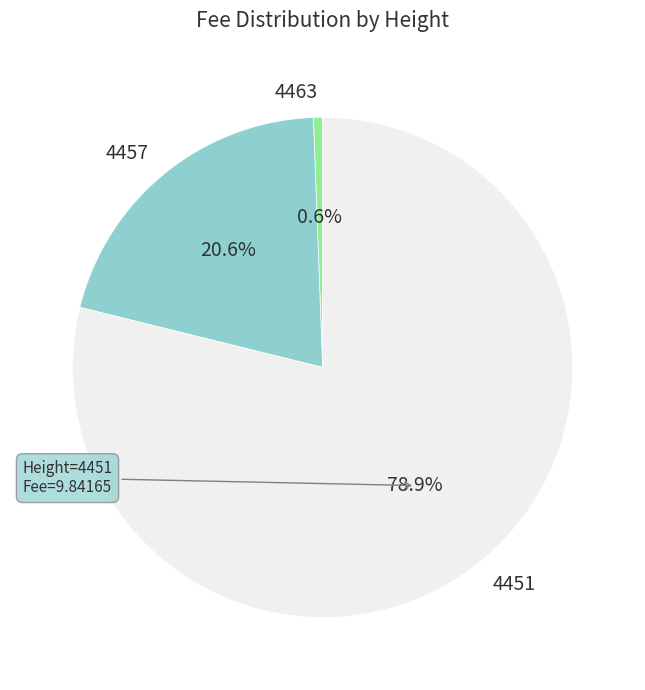

To the nearest percent, what is the difference between the largest and smallest slice percentages?

78%